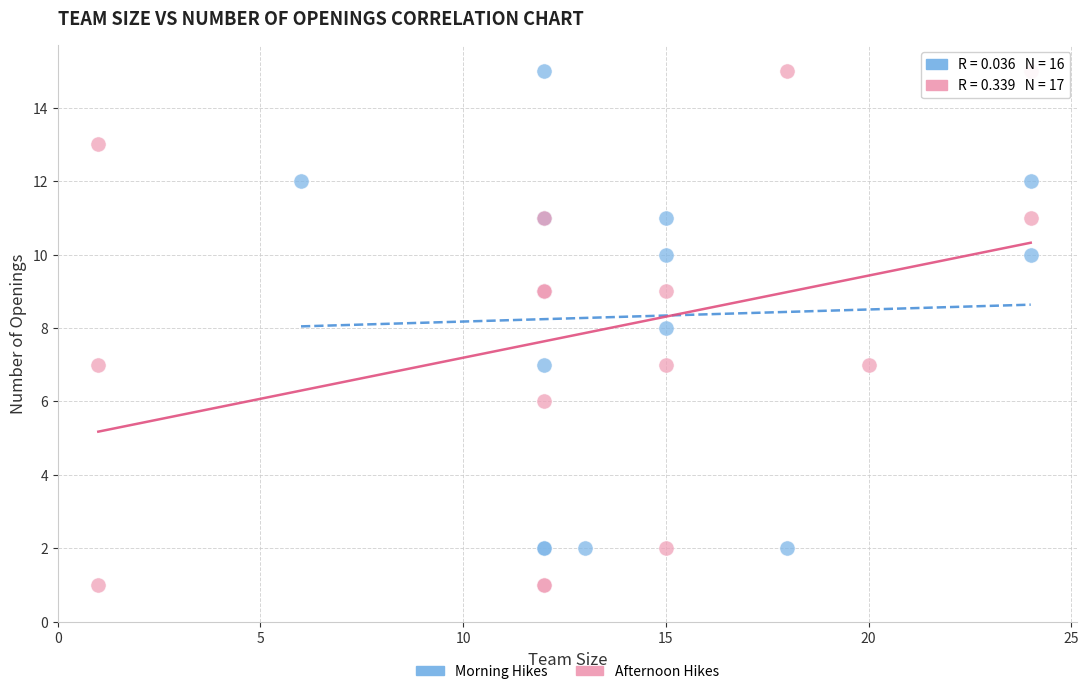

What are all the series names shown in the legend?

Morning Hikes, Afternoon Hikes